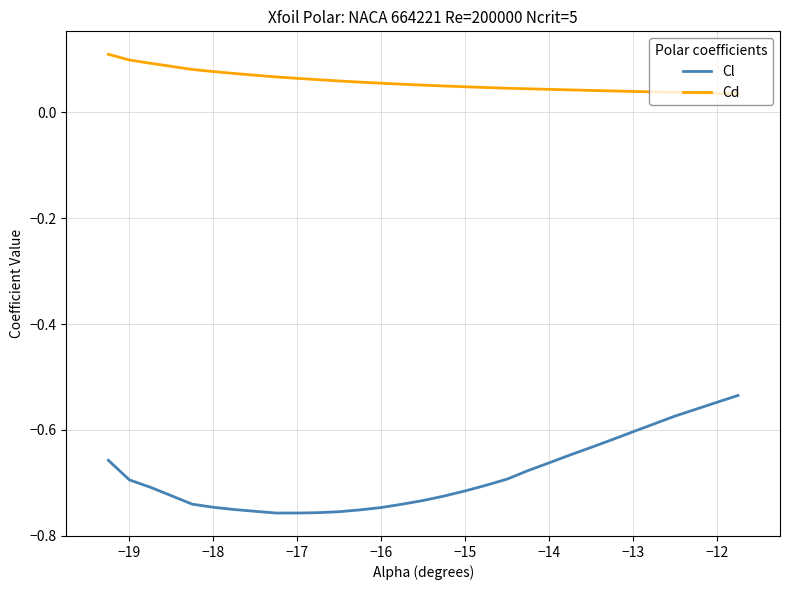

Rank the series by their average value, from highest to lowest.

Cd, Cl